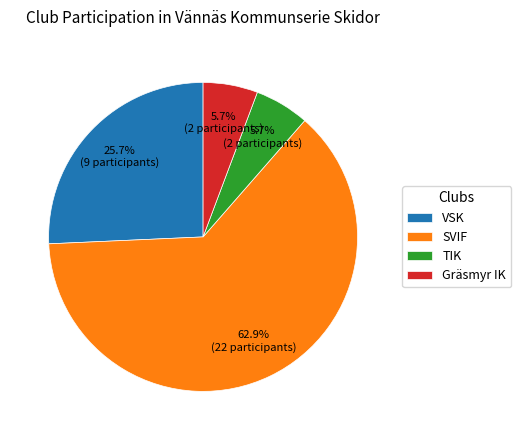

What percentage is the SVIF slice, to the nearest percent?

63%